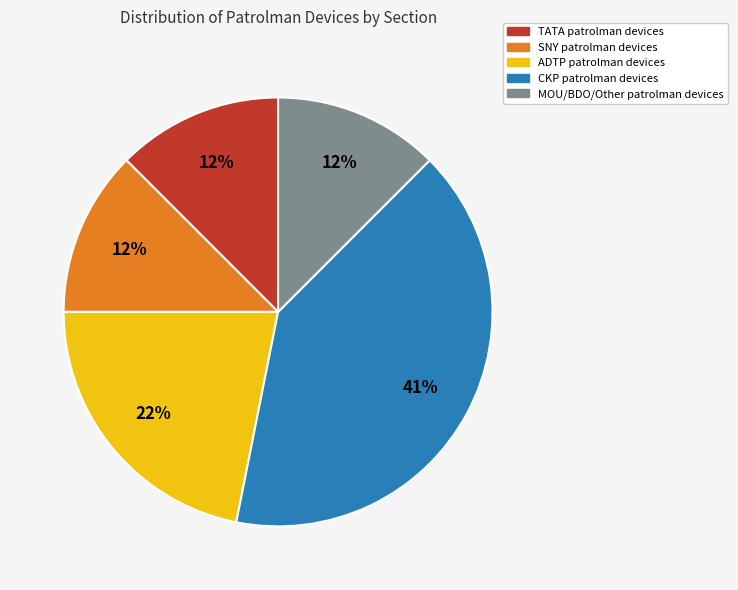

How many segments does this pie chart have?

5